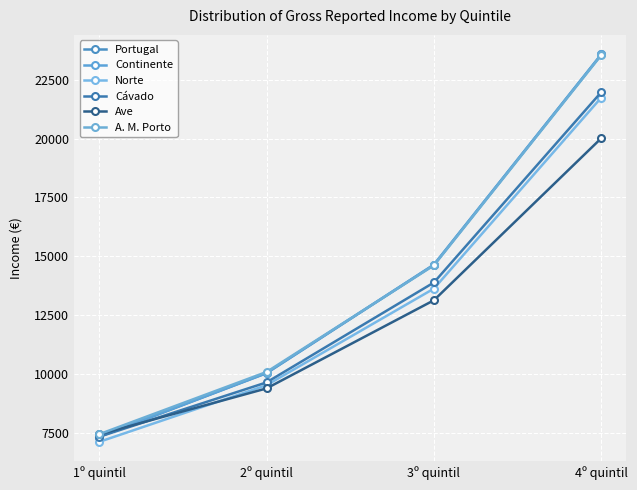

The A. M. Porto series shows 41817 at 4º quintil. True or false?

False